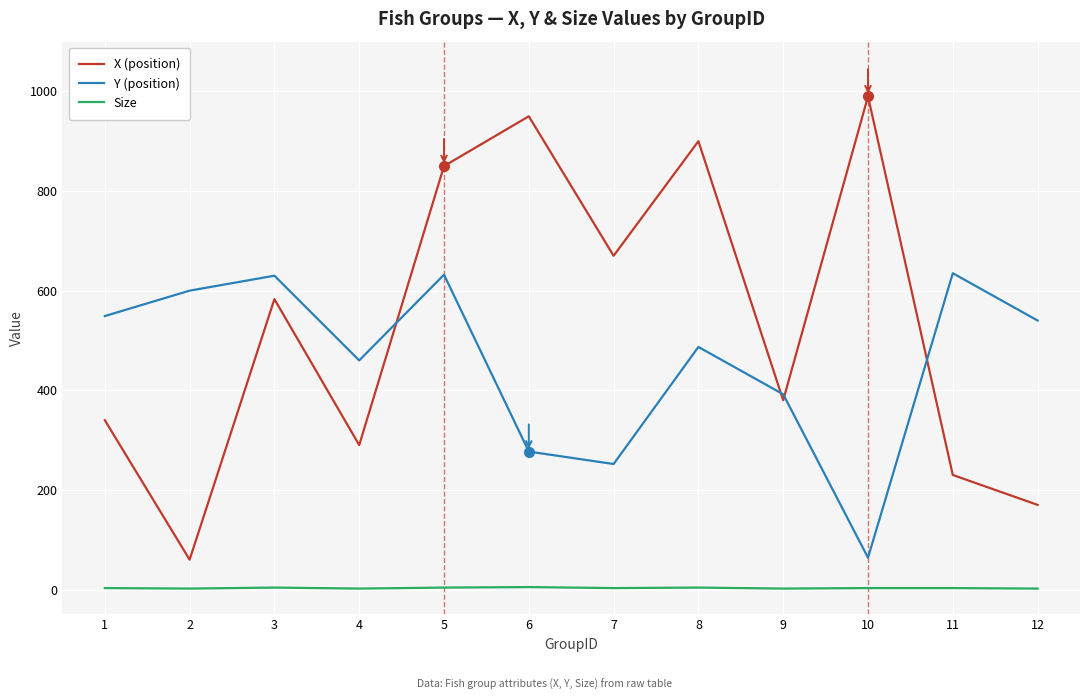

Does the chart have visible grid lines?

Yes